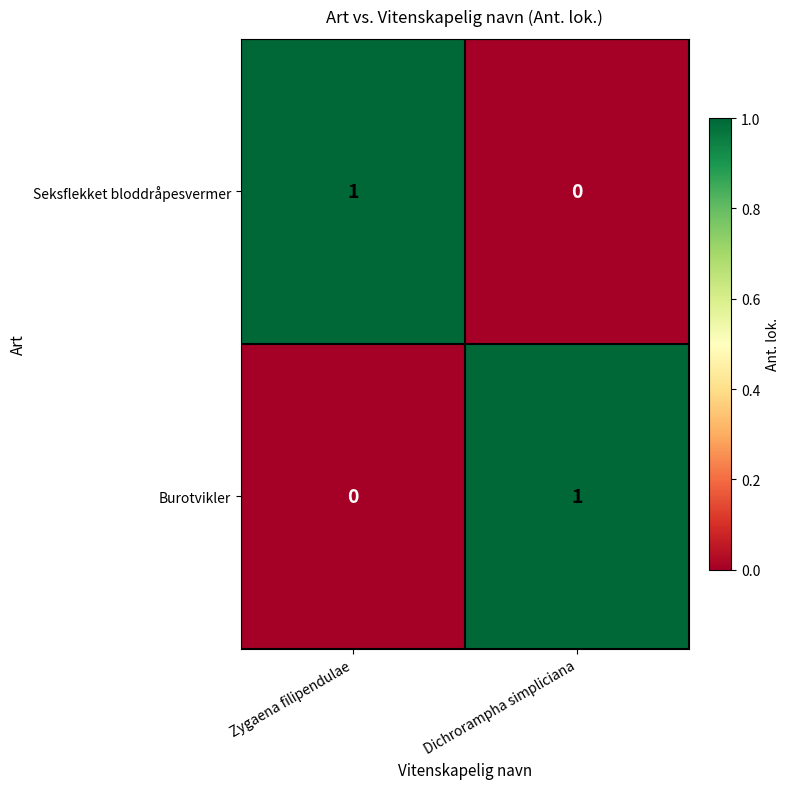

Reading right to left, list all the values displayed in this chart.

Seksflekket bloddråpesvermer: 0	1
Burotvikler: 1	0